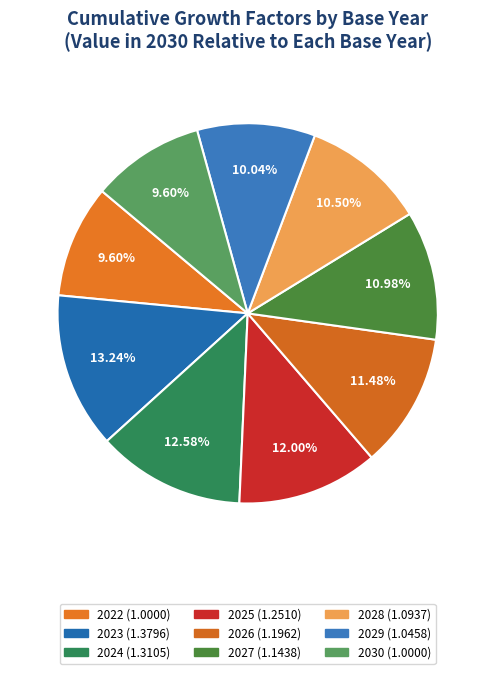

Count the number of slices in the pie.

9